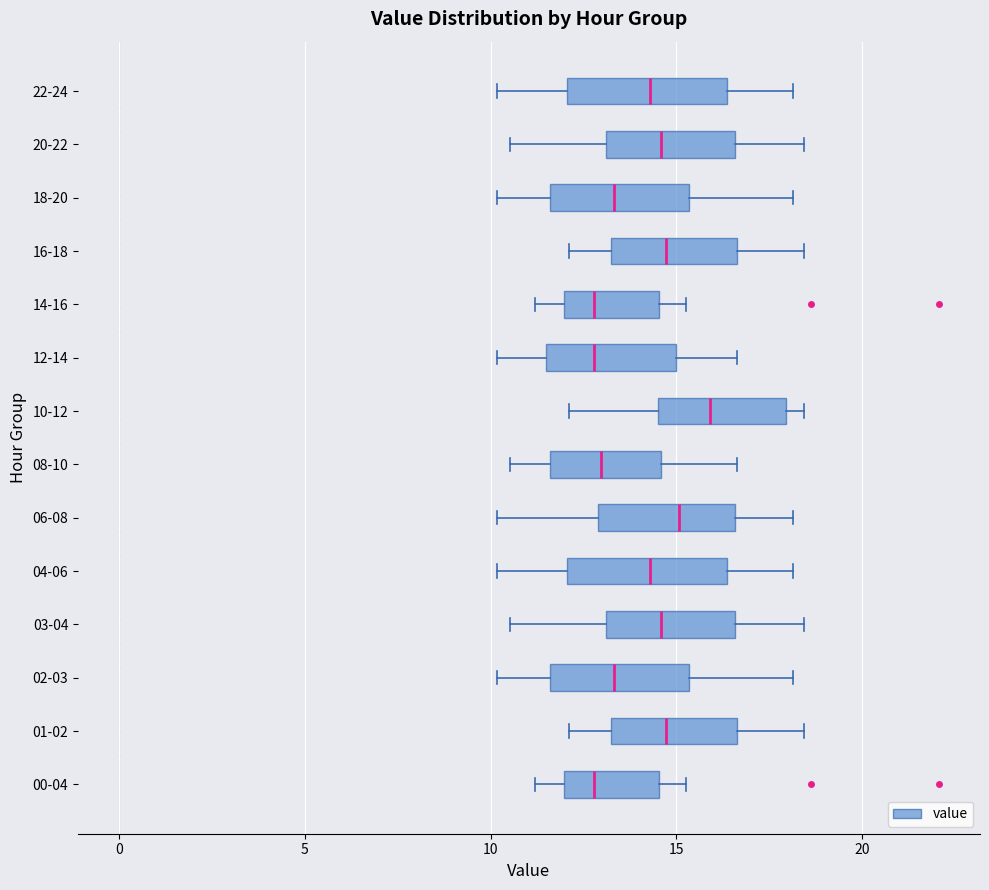

Reading bottom to top, transcribe this box plot: for each box, give where its median line is, the range the box spans, and where its two whiskers end, as read against the x-axis. The values are not printed on the chart, so give them approximately, as read against the axis.

00-04: median 13.0, box 12.0 to 14.5, whiskers 11.0 to 15.5
01-02: median 14.5, box 13.0 to 16.5, whiskers 12.0 to 18.5
02-03: median 13.5, box 11.5 to 15.5, whiskers 10.0 to 18.0
03-04: median 14.5, box 13.0 to 16.5, whiskers 10.5 to 18.5
04-06: median 14.5, box 12.0 to 16.5, whiskers 10.0 to 18.0
06-08: median 15.0, box 13.0 to 16.5, whiskers 10.0 to 18.0
08-10: median 13.0, box 11.5 to 14.5, whiskers 10.5 to 16.5
10-12: median 16.0, box 14.5 to 18.0, whiskers 12.0 to 18.5
12-14: median 13.0, box 11.5 to 15.0, whiskers 10.0 to 16.5
14-16: median 13.0, box 12.0 to 14.5, whiskers 11.0 to 15.5
16-18: median 14.5, box 13.0 to 16.5, whiskers 12.0 to 18.5
18-20: median 13.5, box 11.5 to 15.5, whiskers 10.0 to 18.0
20-22: median 14.5, box 13.0 to 16.5, whiskers 10.5 to 18.5
22-24: median 14.5, box 12.0 to 16.5, whiskers 10.0 to 18.0